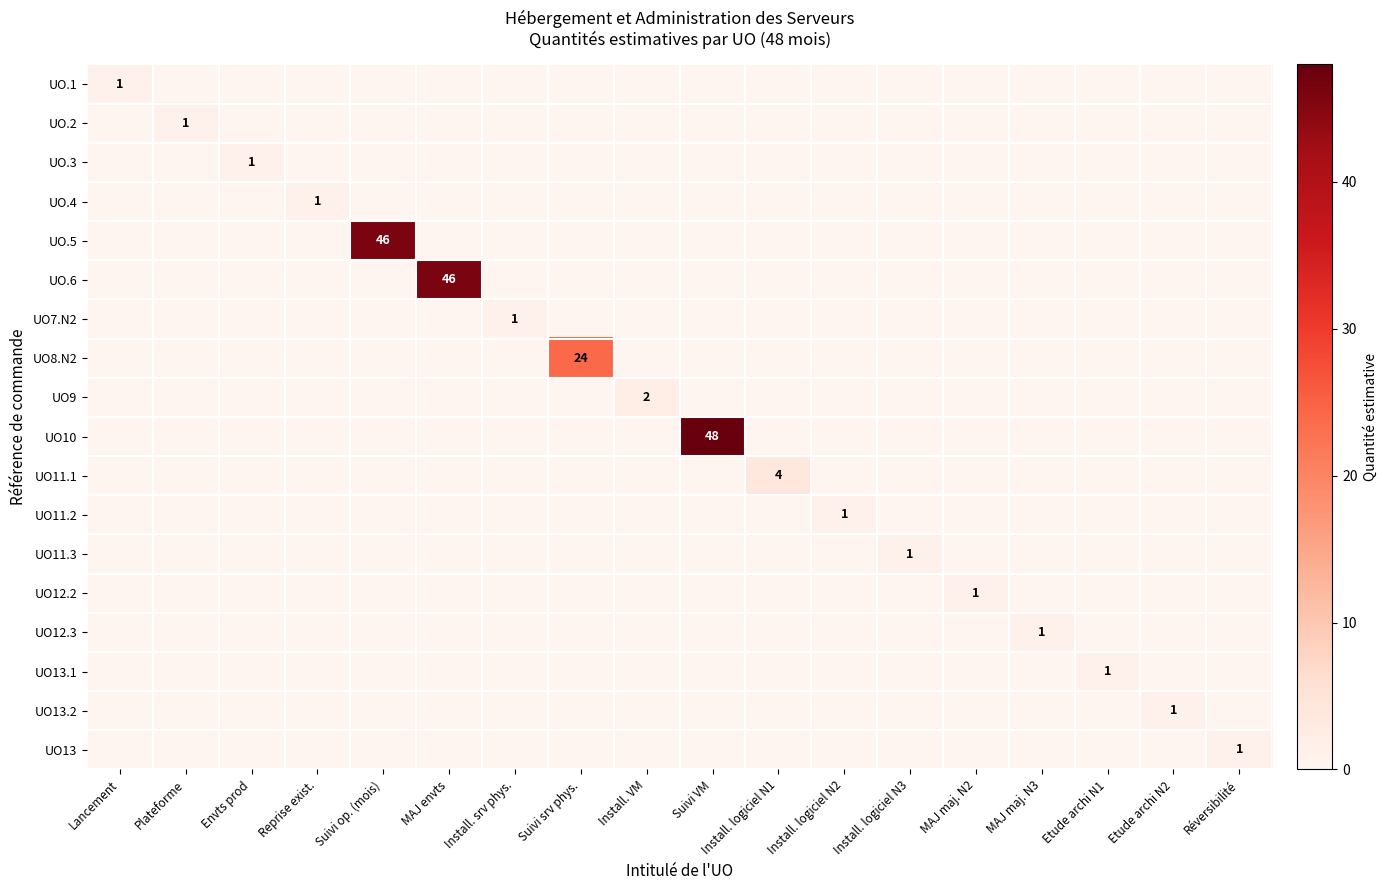

What is the difference between the maximum and minimum values in the UO11.3 series?

1